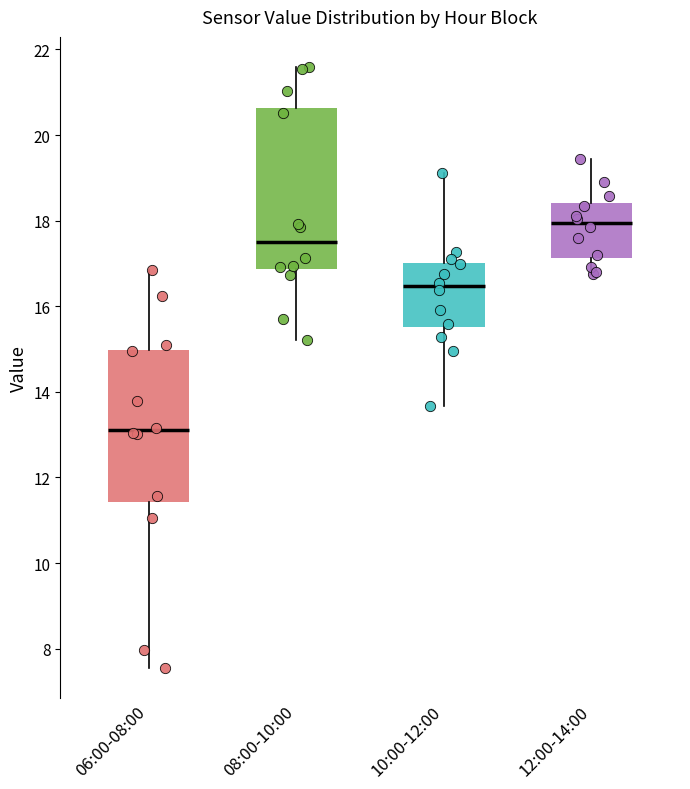

Reading left to right, read every box against the y-axis: the position of its median line, the range the box covers, and the ends of its whiskers. The values are not printed on the chart, so give them approximately, as read against the axis.

06:00-08:00: median 13.2, box 11.4 to 15.0, whiskers 7.6 to 16.8
08:00-10:00: median 17.4, box 16.8 to 20.6, whiskers 15.2 to 21.6
10:00-12:00: median 16.4, box 15.6 to 17.0, whiskers 13.6 to 19.2
12:00-14:00: median 18.0, box 17.2 to 18.4, whiskers 16.8 to 19.4